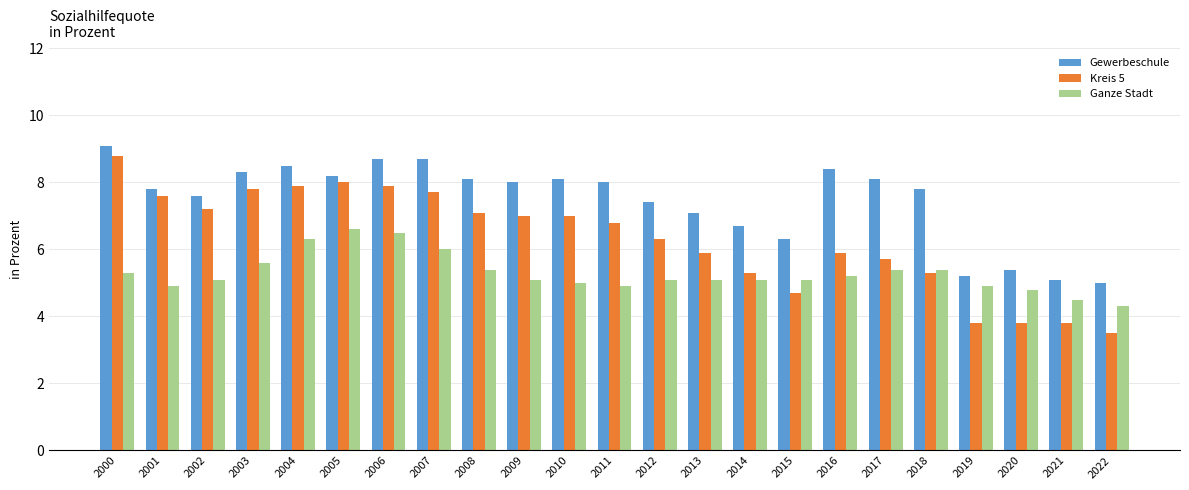

What value does the Ganze Stadt series have at 2002?

5.1